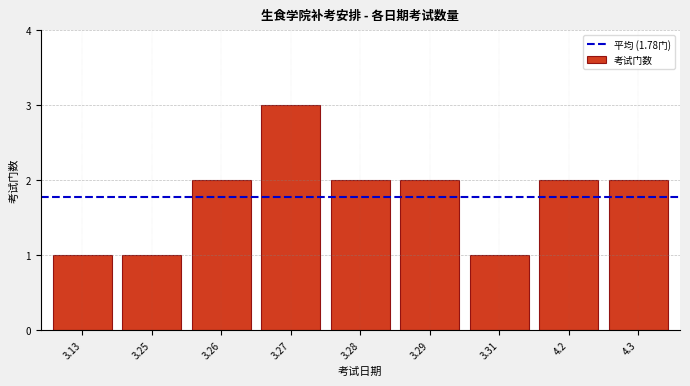

Reading left to right, what are all the values shown in this chart?

3.13=1	3.25=1	3.26=2	3.27=3	3.28=2	3.29=2	3.31=1	4.2=2	4.3=2